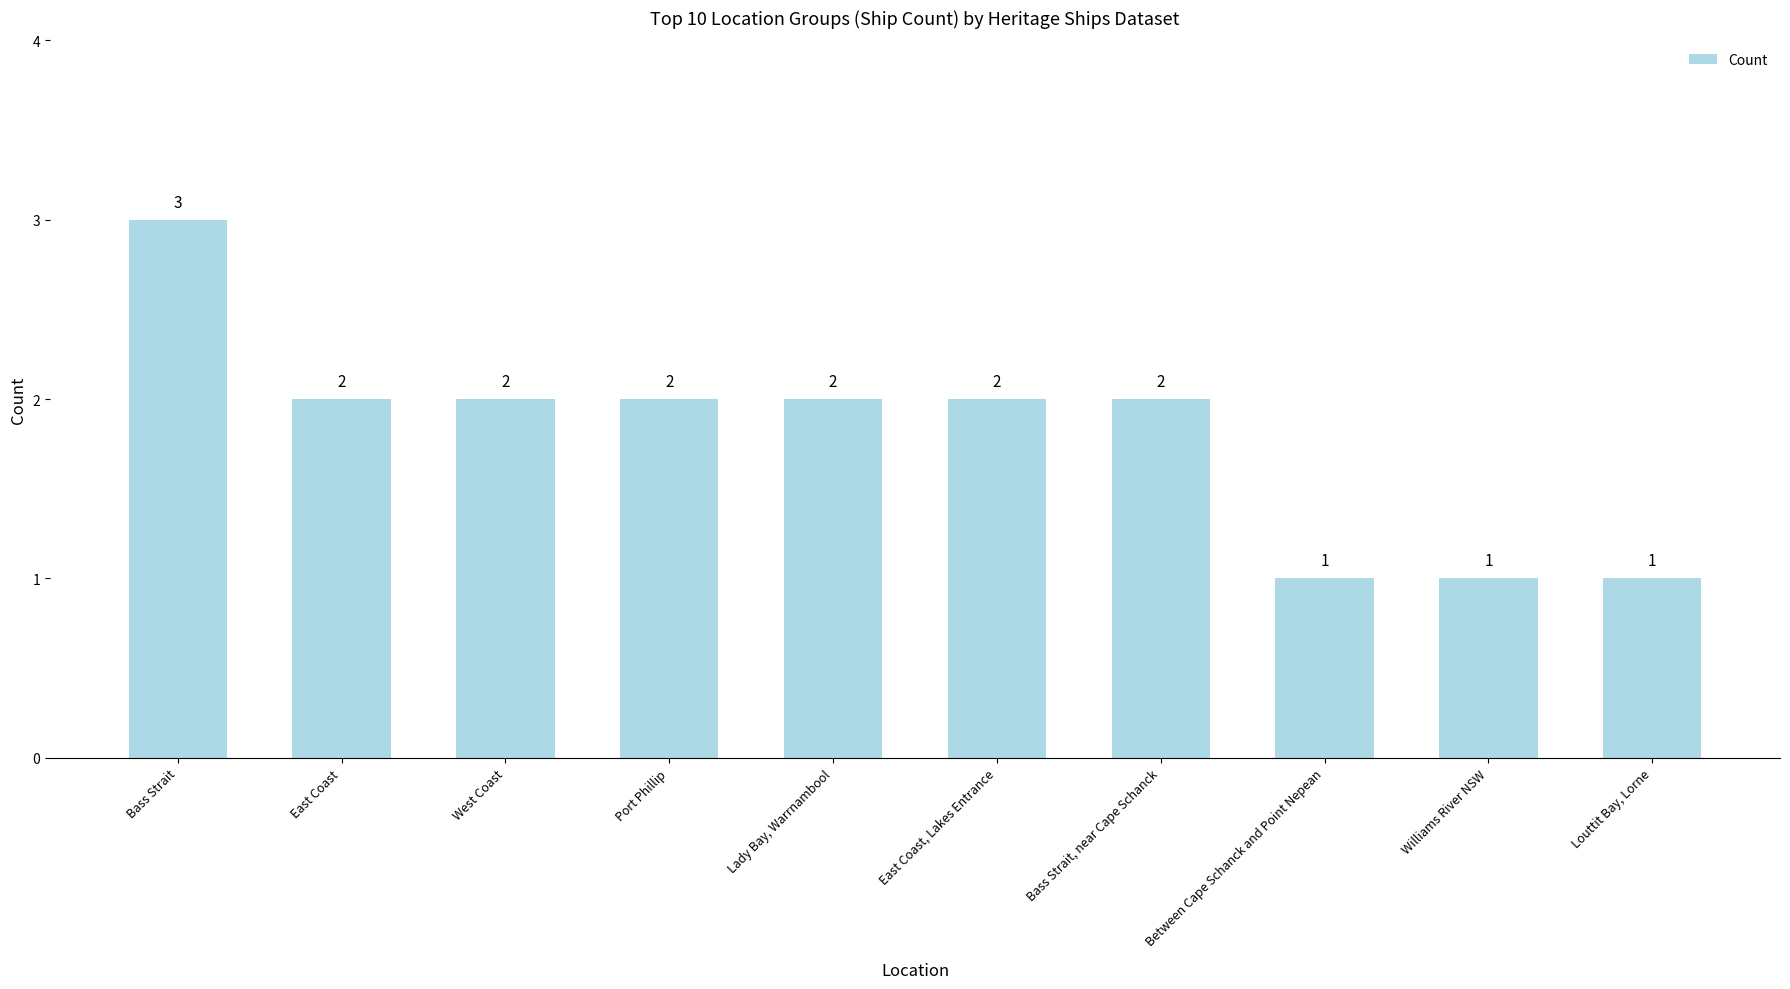

What is the change in value from East Coast, Lakes Entrance to Louttit Bay, Lorne?

-1